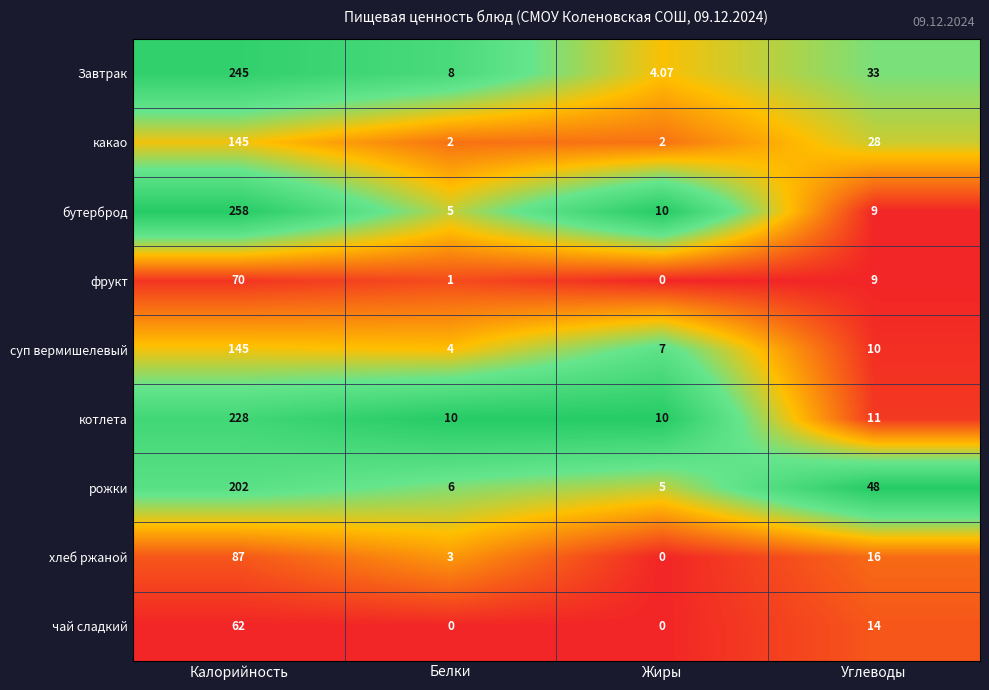

Rank the series at Белки from lowest to highest value.

чай сладкий, фрукт, какао, хлеб ржаной, суп вермишелевый, бутерброд, рожки, Завтрак, котлета